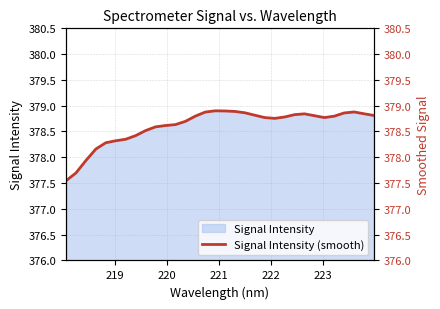

Does the chart have visible grid lines?

Yes